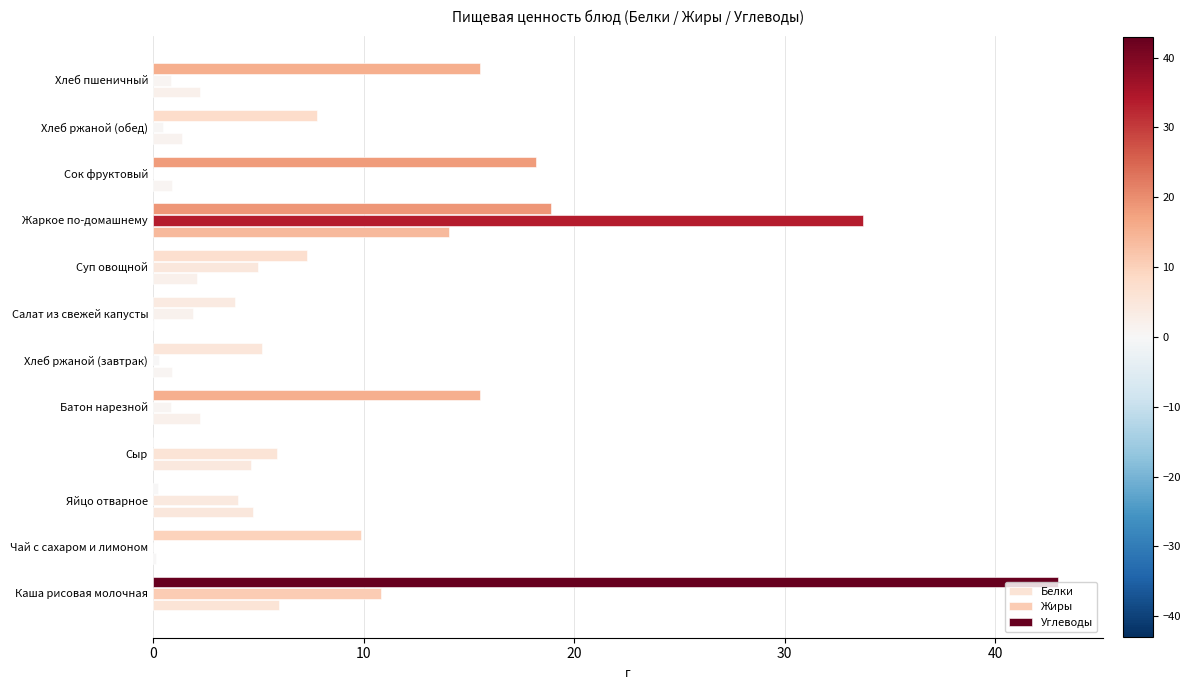

Count the number of data series in this chart.

3